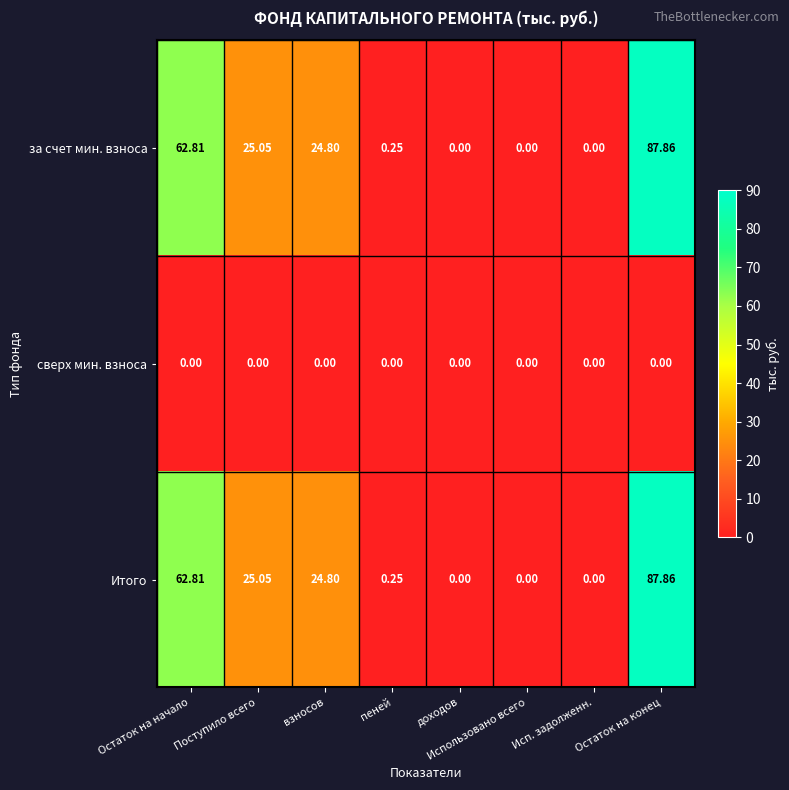

Which category has the highest value across all series?

Остаток на конец